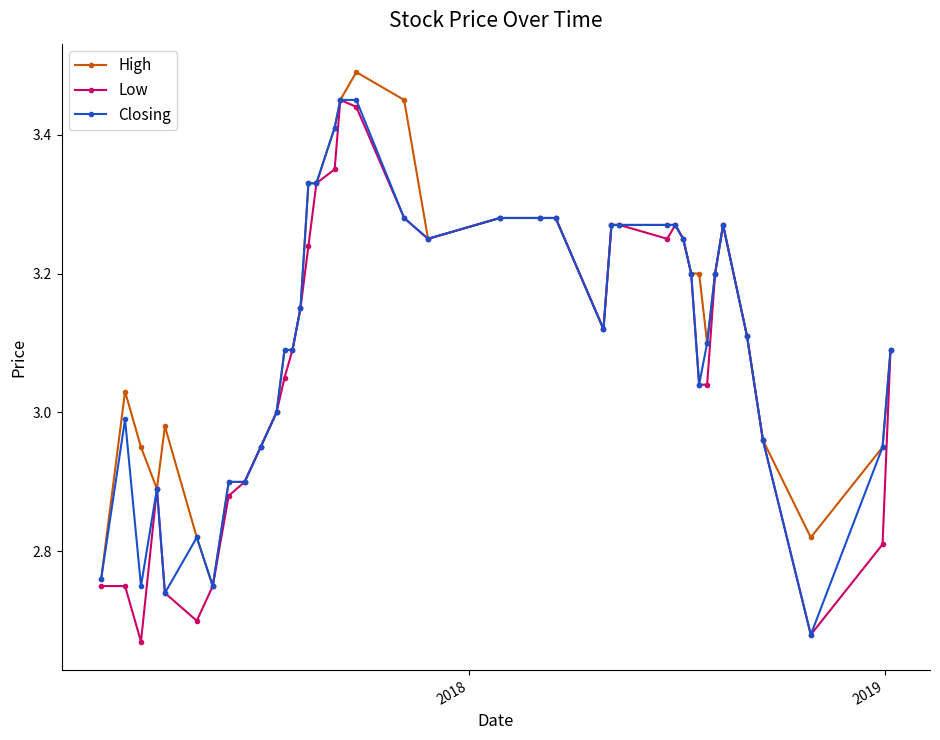

True or false: High has more than 2 points higher than both neighbors.

True